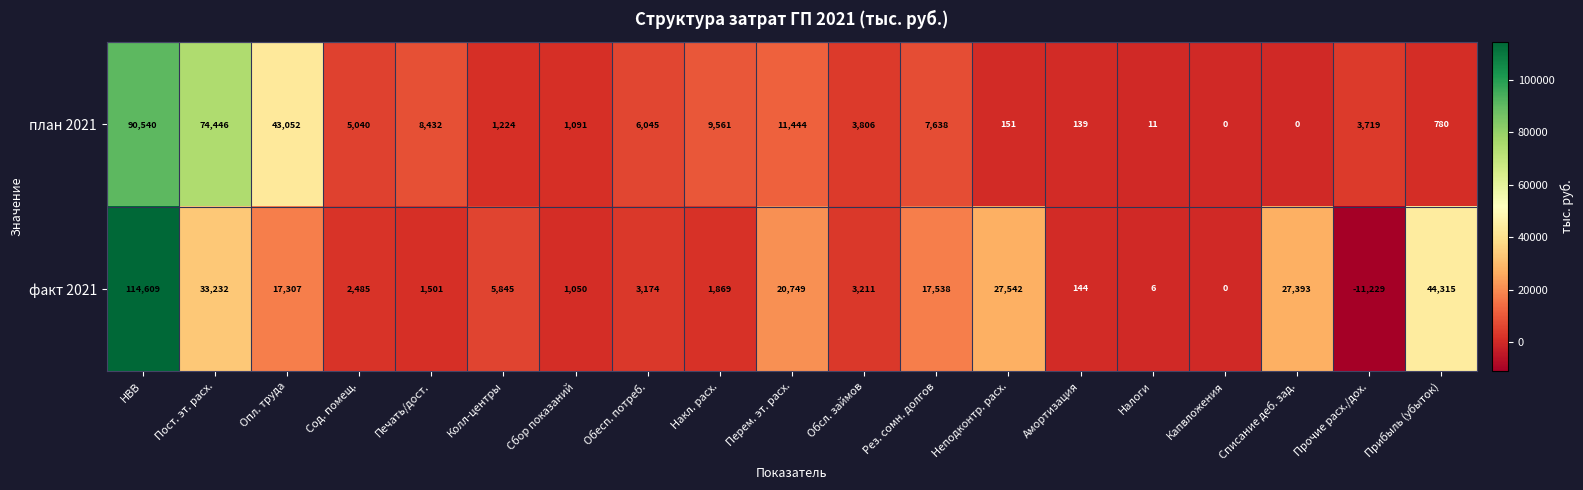

List the series in order of their overall mean, highest first.

факт 2021, план 2021